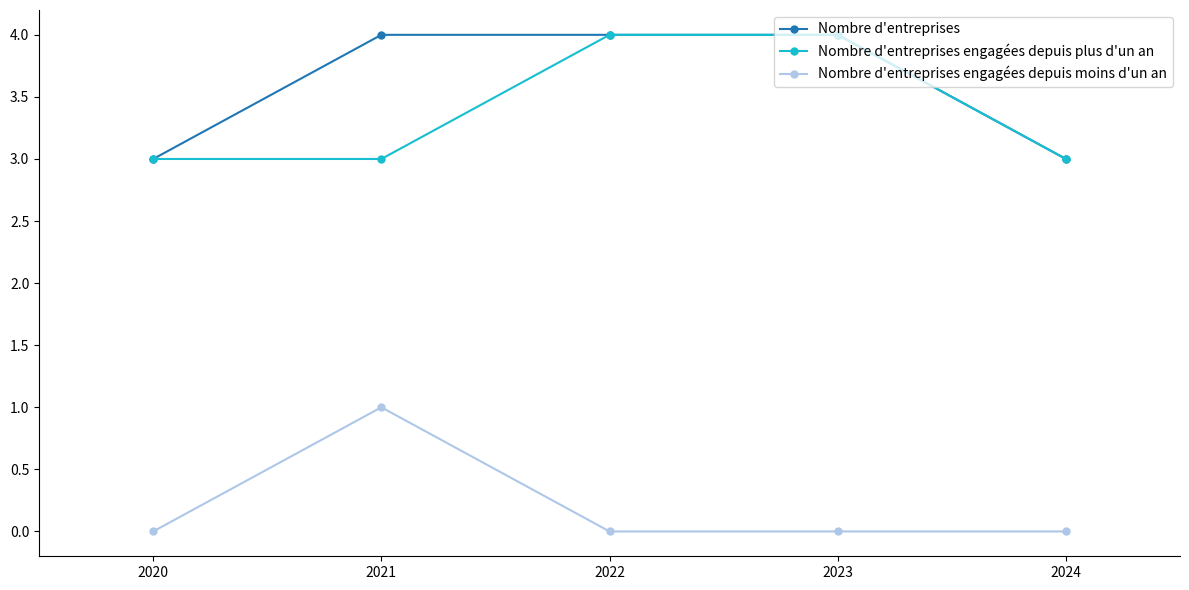

Which series has the largest total across all categories?

Nombre d'entreprises